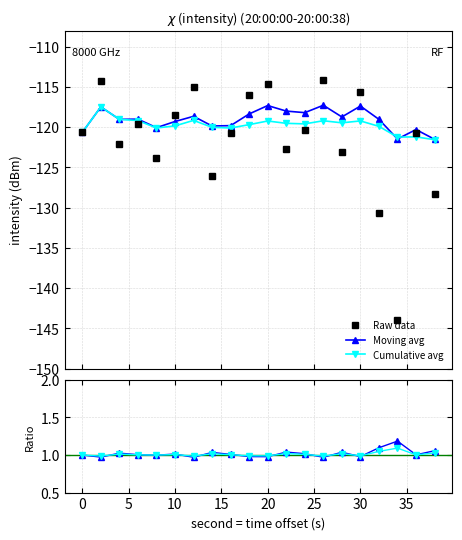

How many lines are shown in the chart?

5